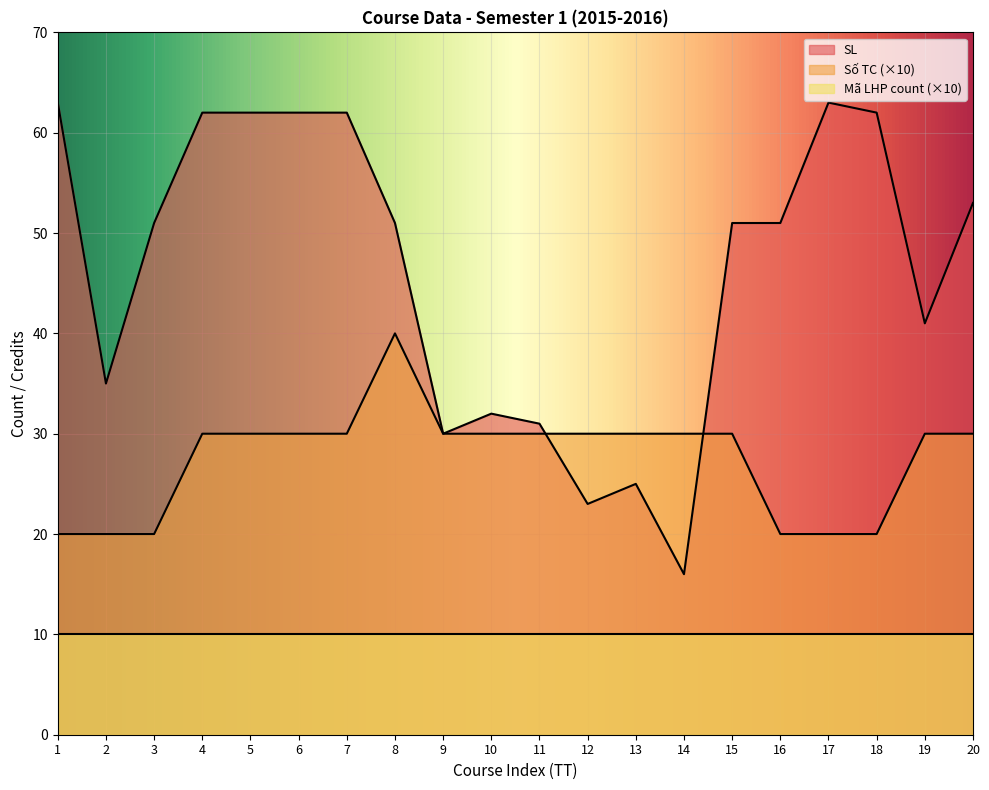

Which category has the lowest value across all series?

14